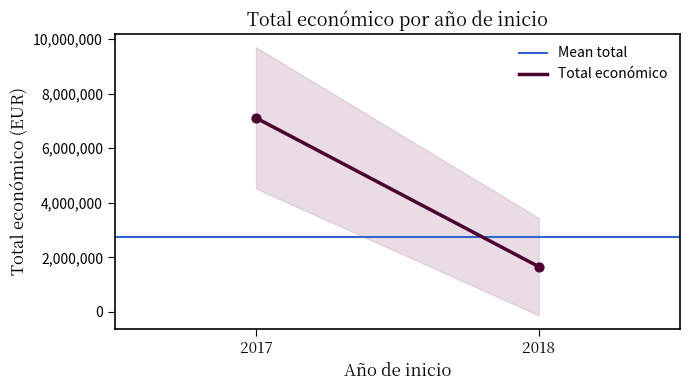

What is the average X value?

2017.5